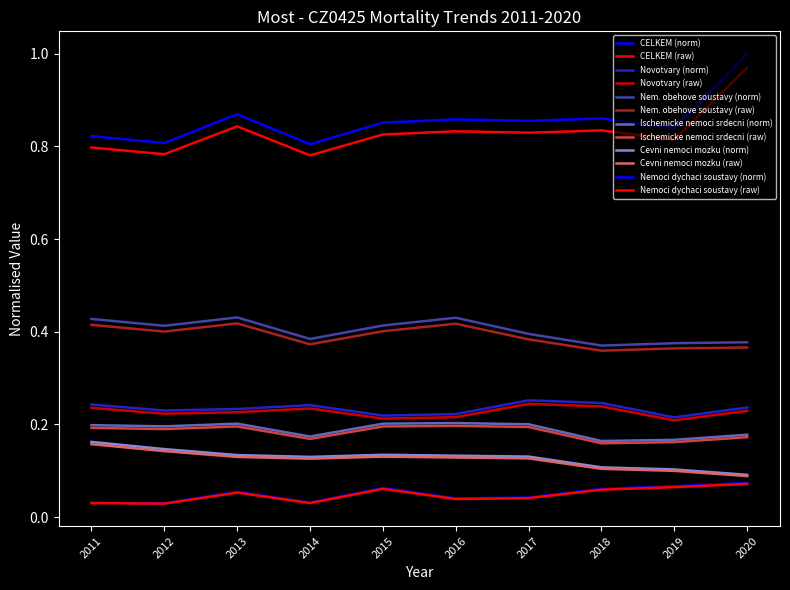

What is the difference between the highest and lowest values at 2016?

0.8